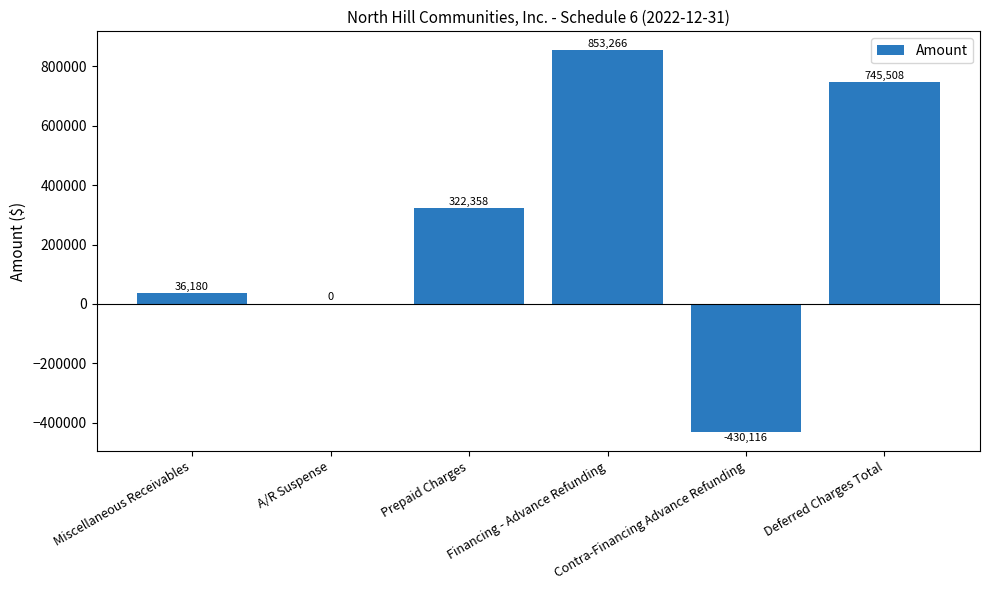

Is it true that the value at A/R Suspense is 485929?

False